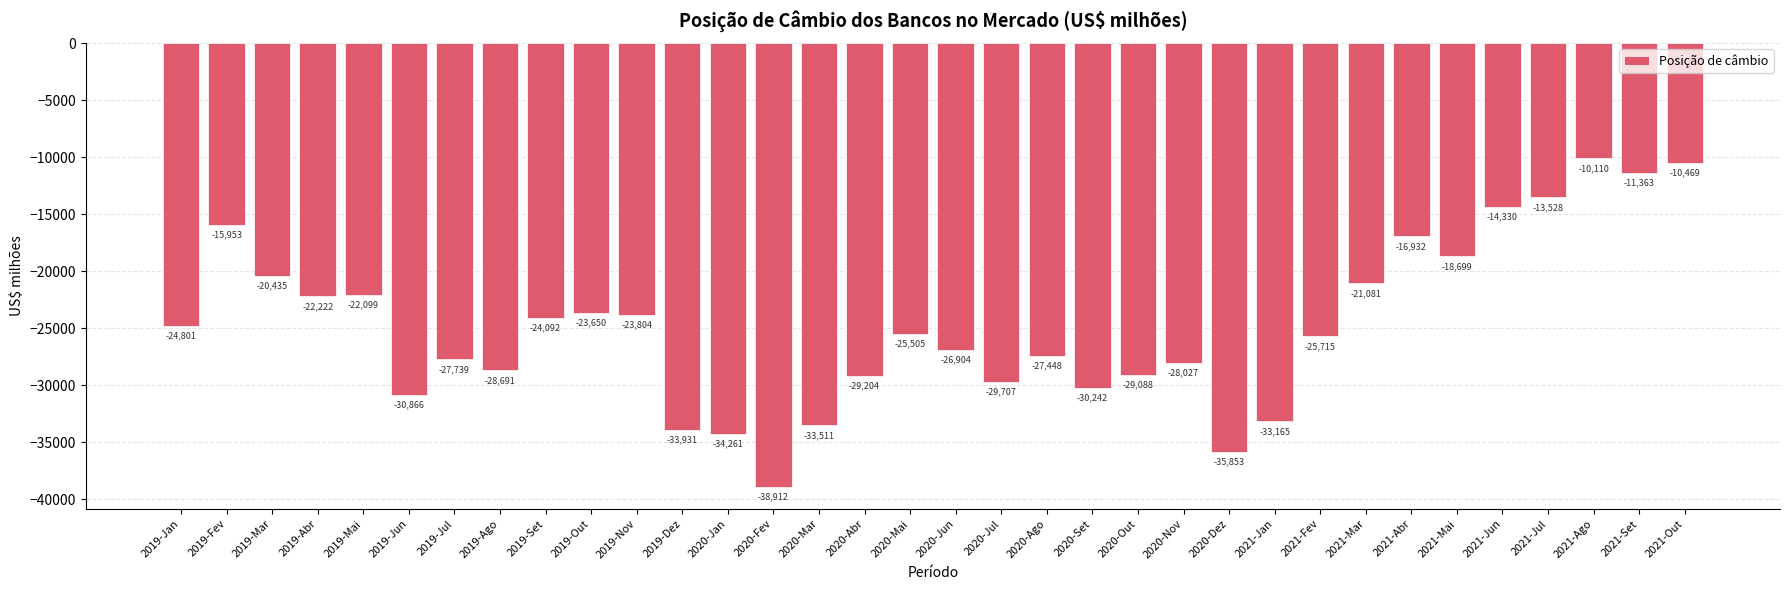

Where does the data first go above -25504?

2019-Jan